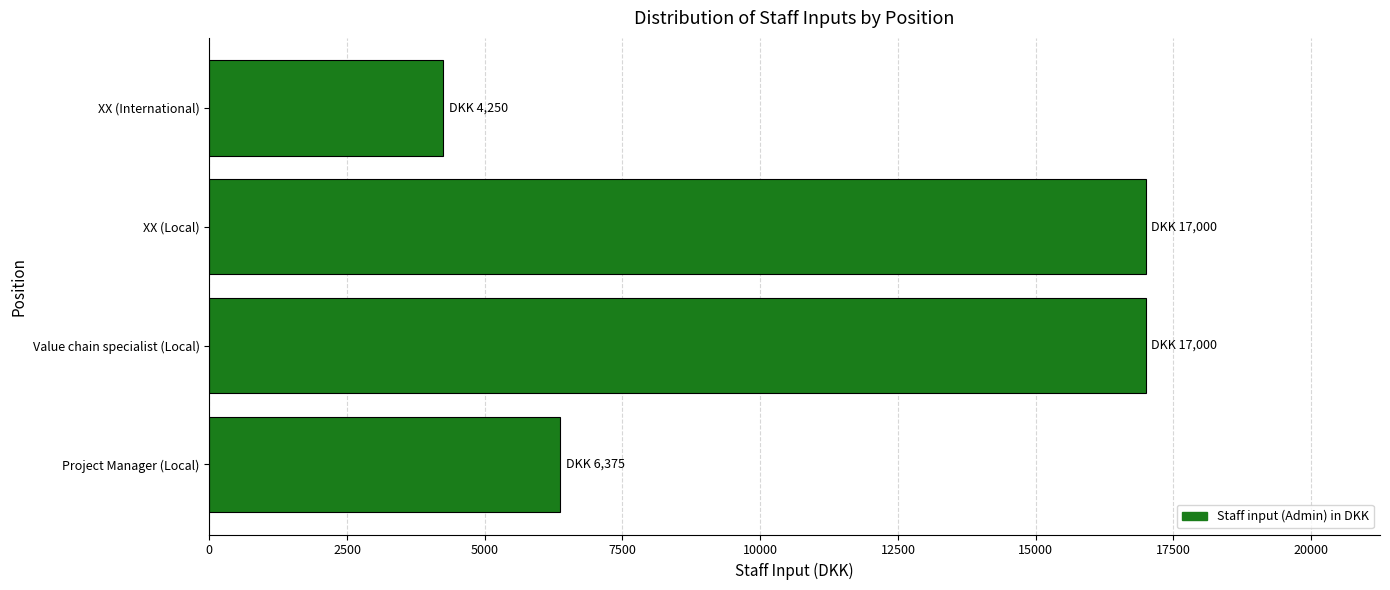

Approximately how many times larger is the value at Value chain specialist (Local) compared to XX (Local)?

1.0